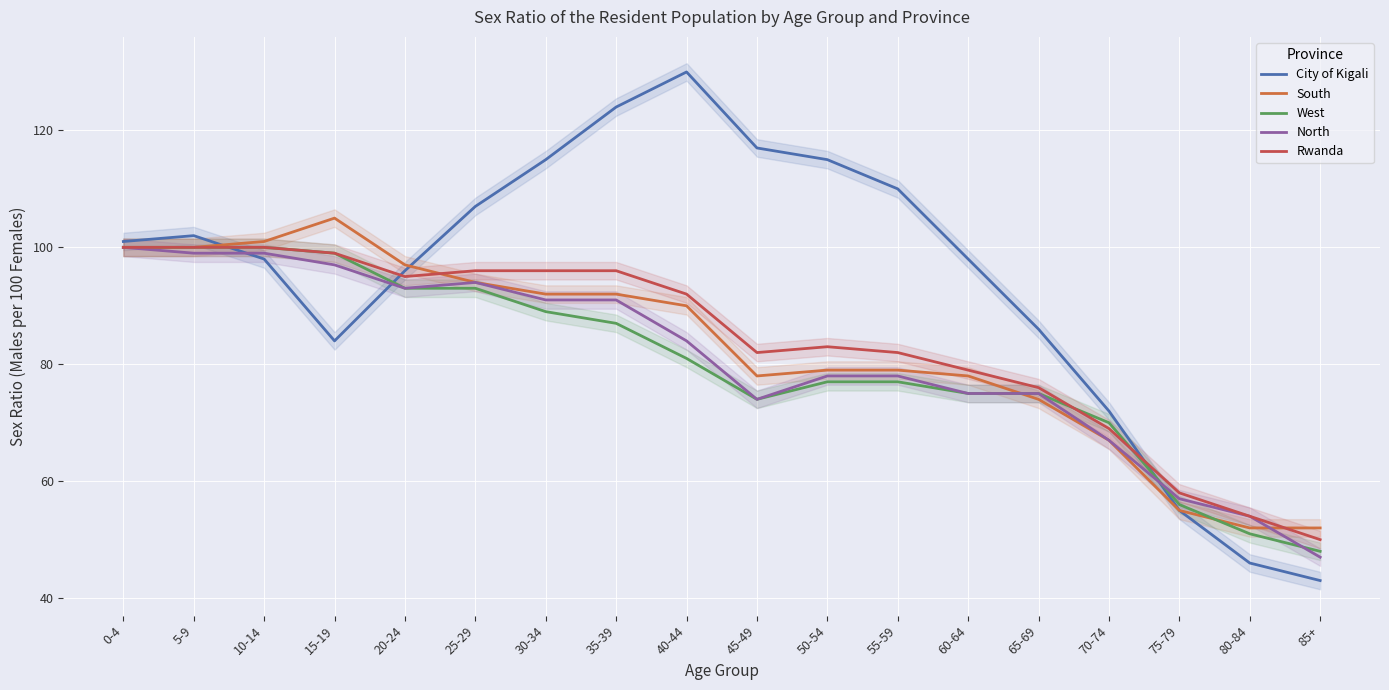

Between 15-19 and 65-69, which series saw the biggest shift?

South